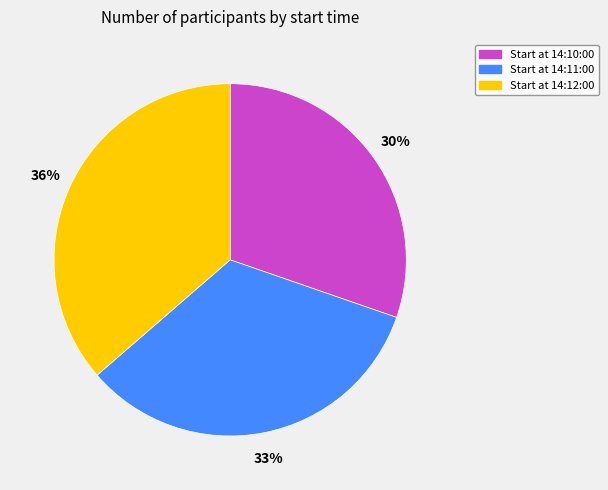

Is the sum of Start at 14:11:00 and Start at 14:10:00 greater than half?

Yes